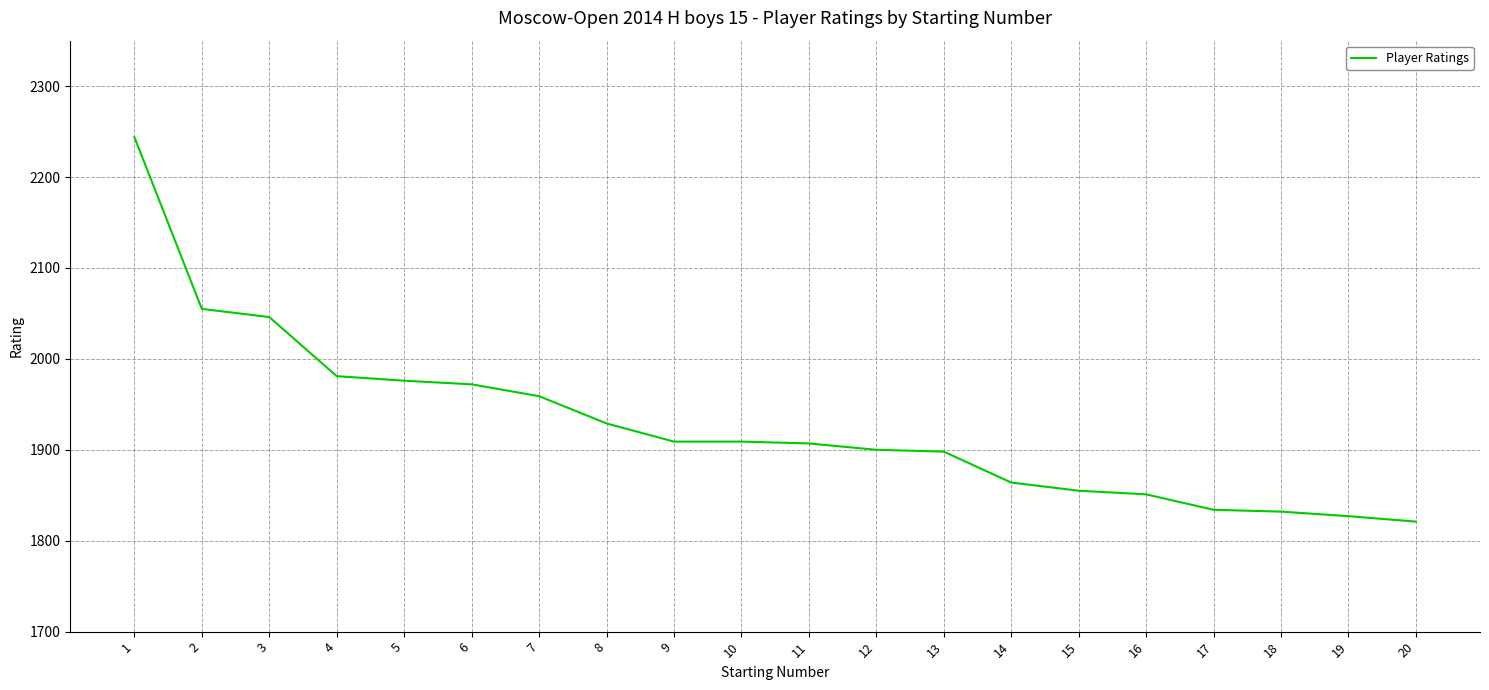

What is the smallest value displayed?

1821